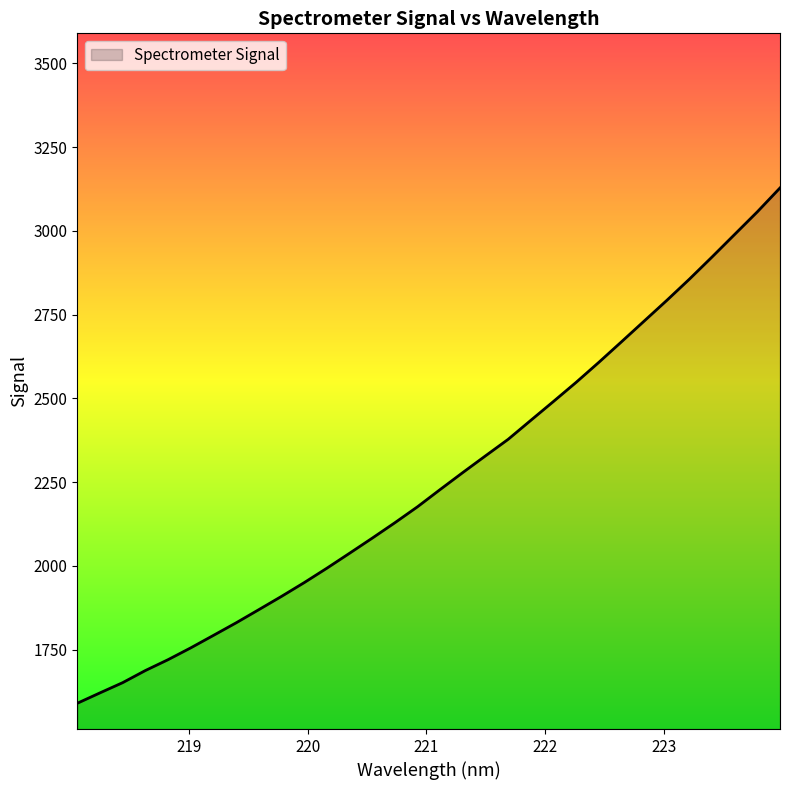

What is the smallest value displayed?

1590.1